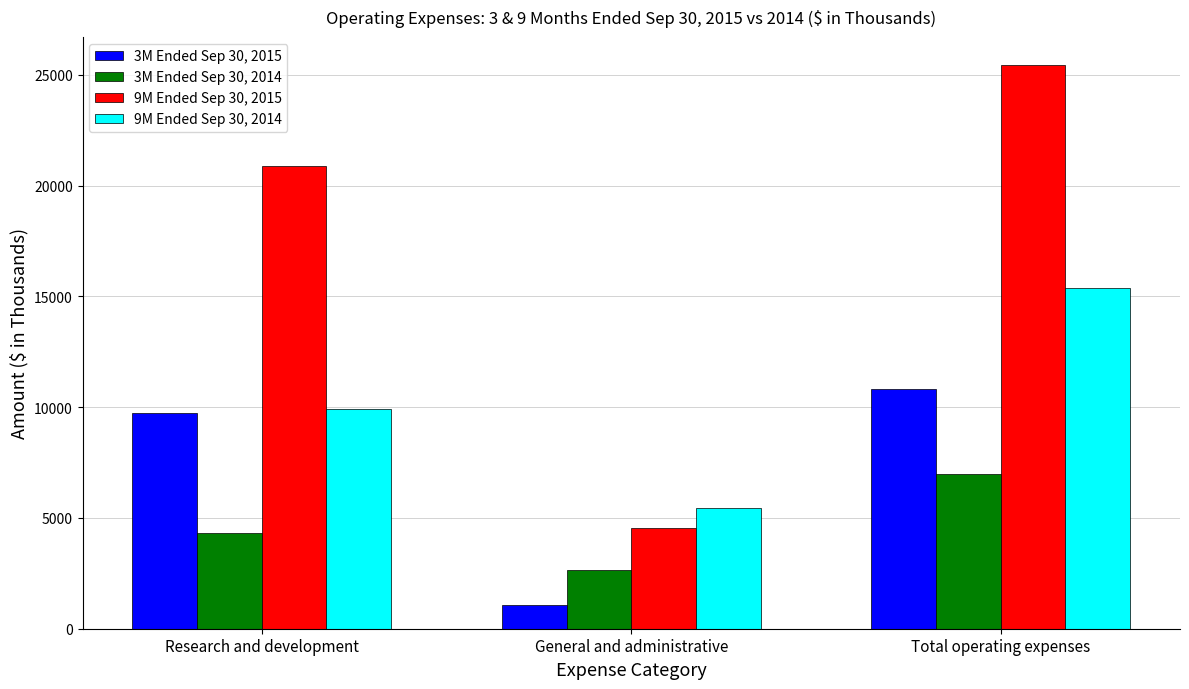

At which label does 9M Ended Sep 30, 2014 reach its peak?

Total operating expenses